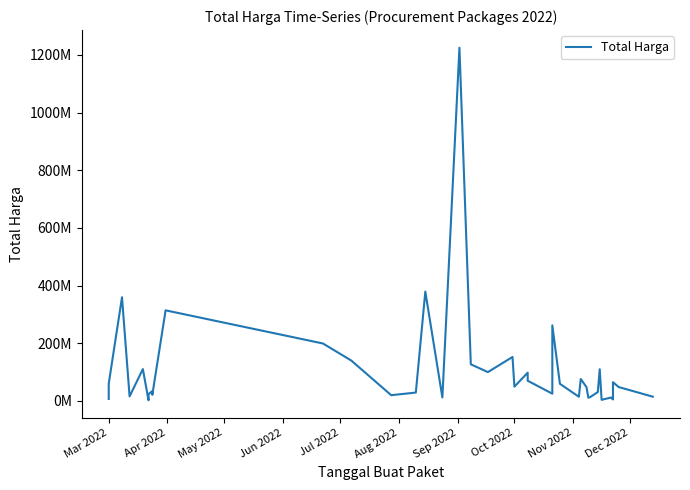

What position from the left is Apr 2022?

2